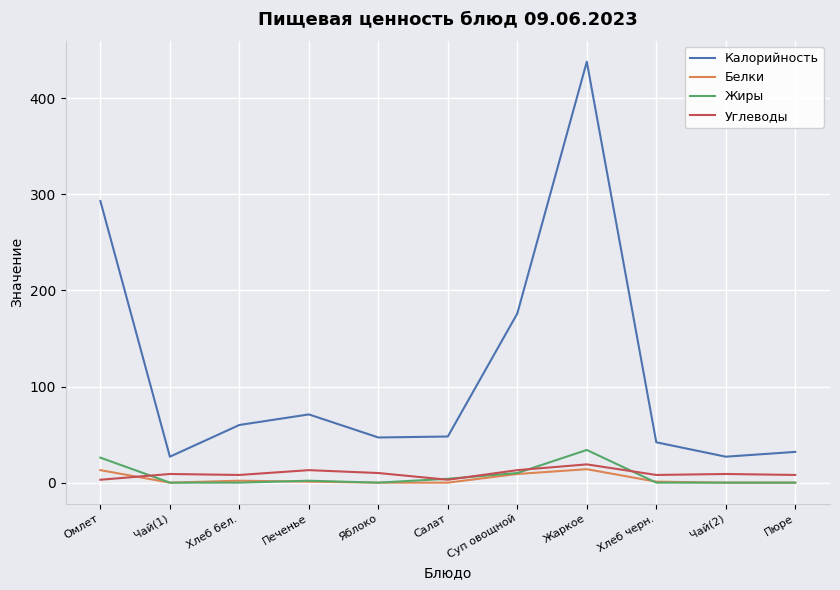

What is the difference between the highest and lowest values at Пюре?

32